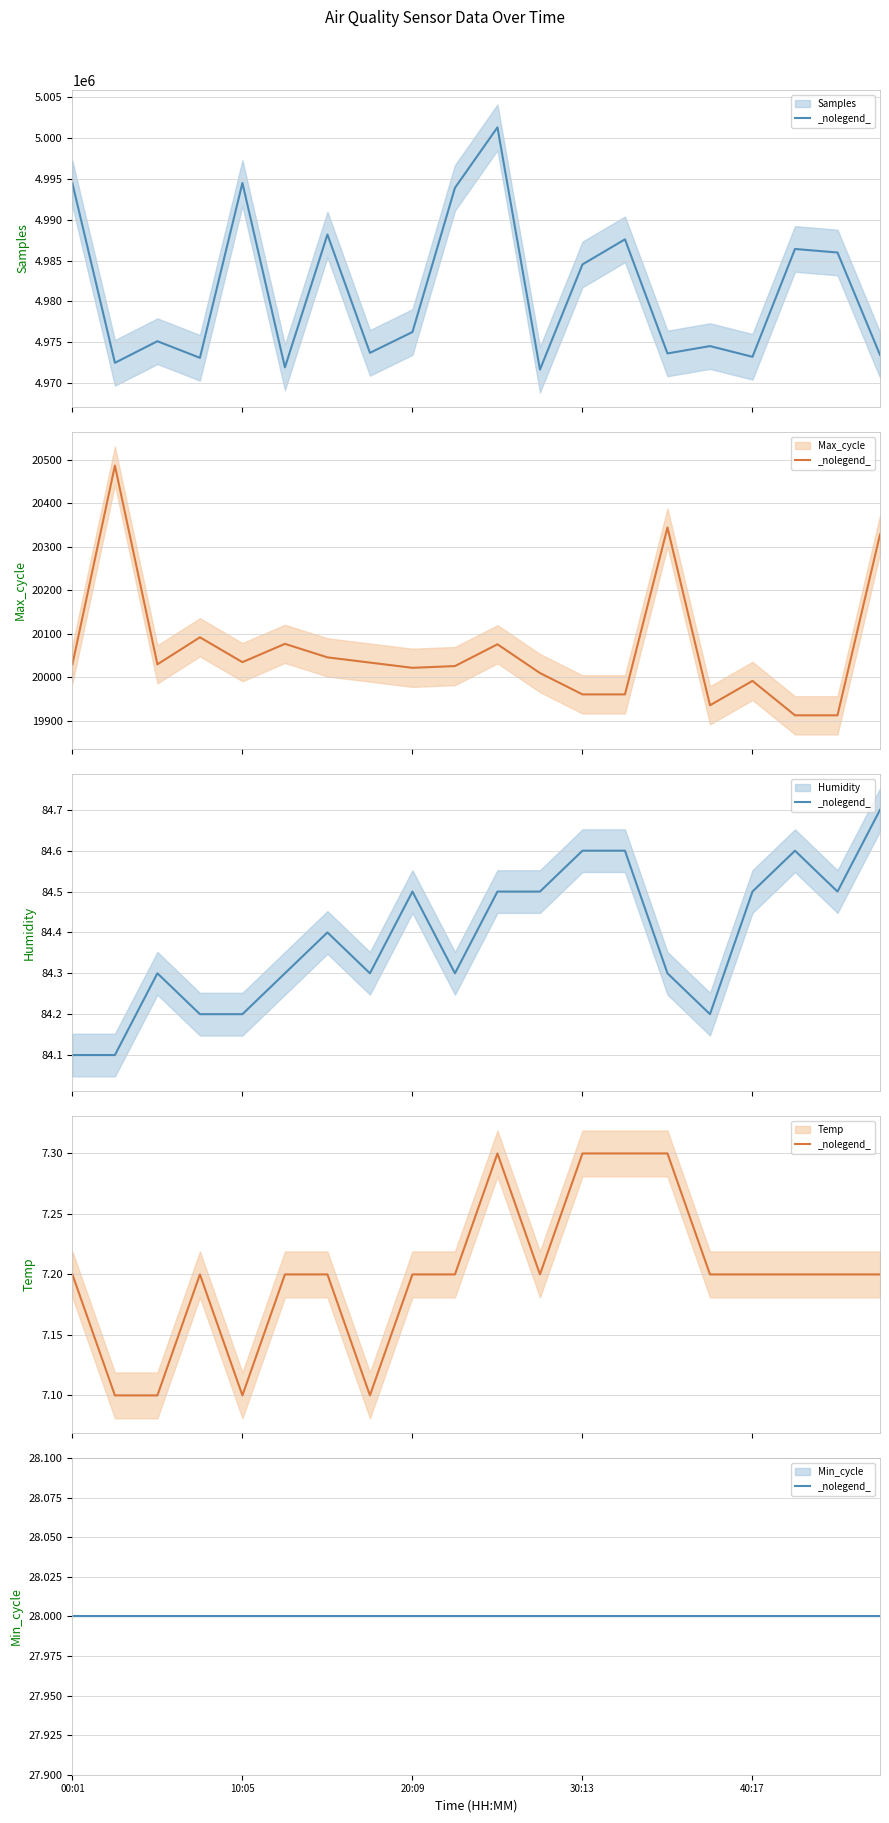

What are all the series names shown in the legend?

Samples, Max_cycle, Humidity, Temp, Min_cycle